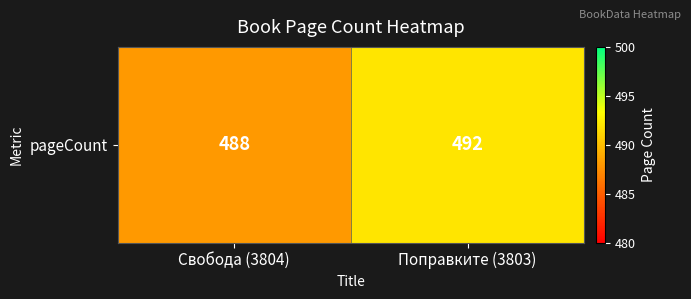

Reading left to right, what are all the values shown in this chart?

488	492